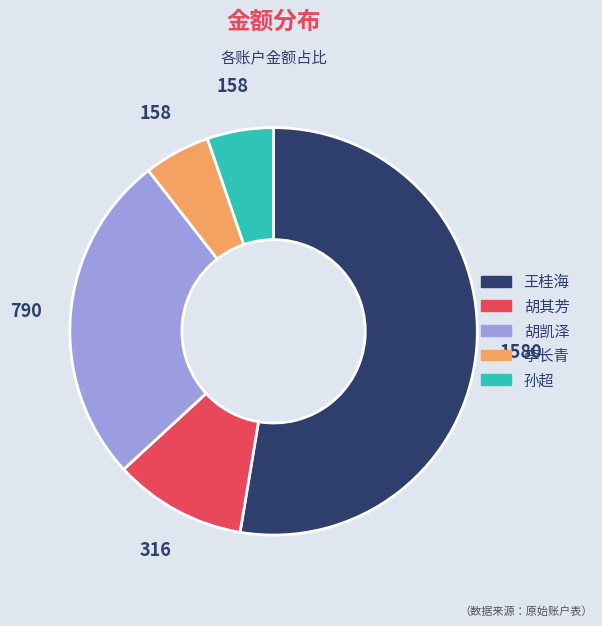

How many slices are in this pie chart?

5